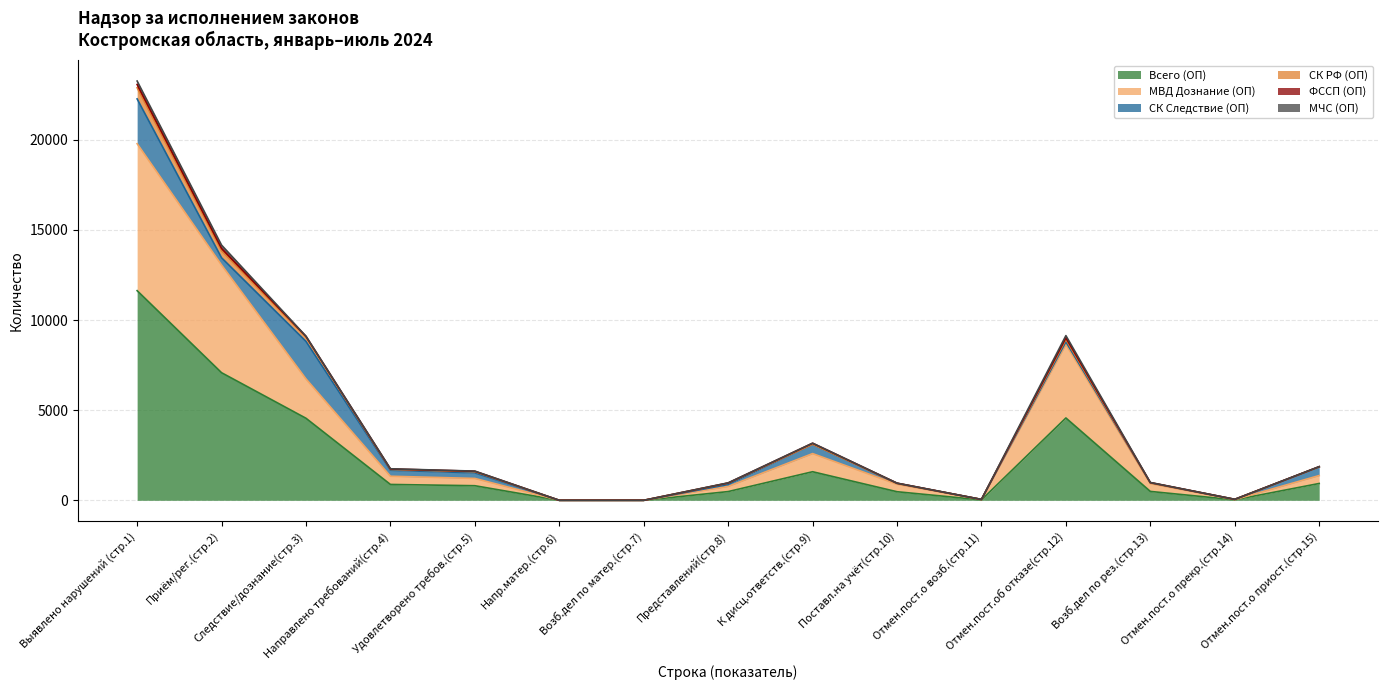

What is the maximum value shown in the chart?

11629